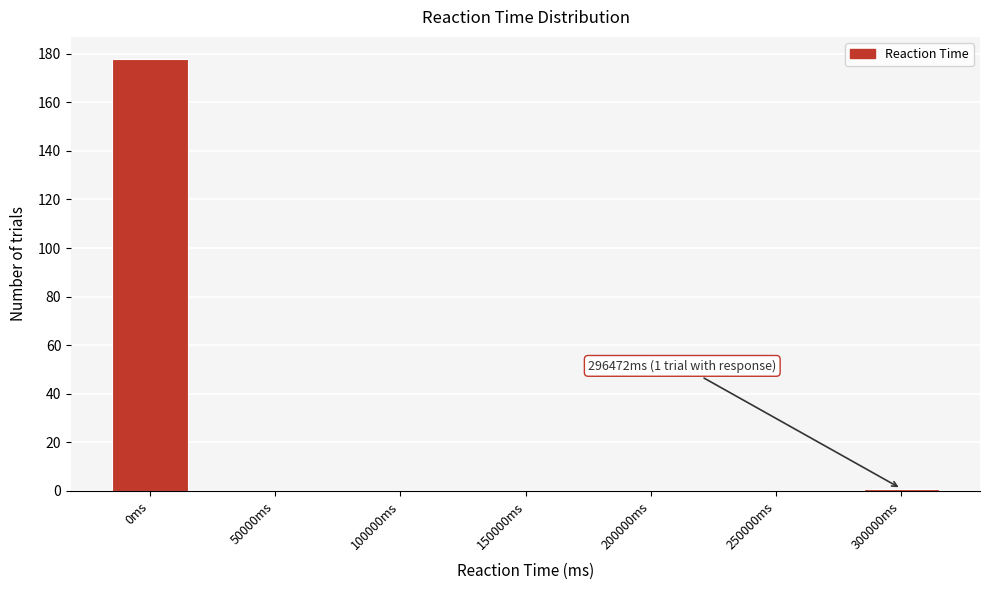

Reading left to right, transcribe all the data shown in this chart.

0ms=178	50000ms=0	100000ms=0	150000ms=0	200000ms=0	250000ms=0	300000ms=1